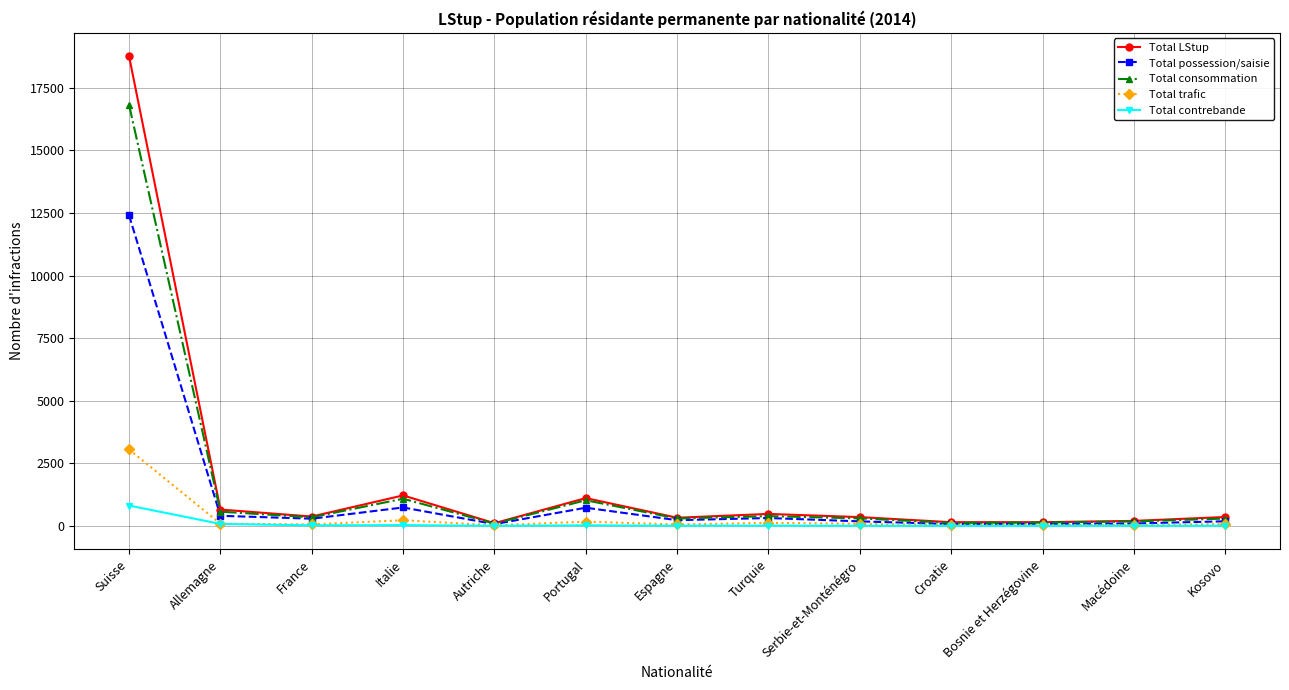

Count the number of data series in this chart.

5